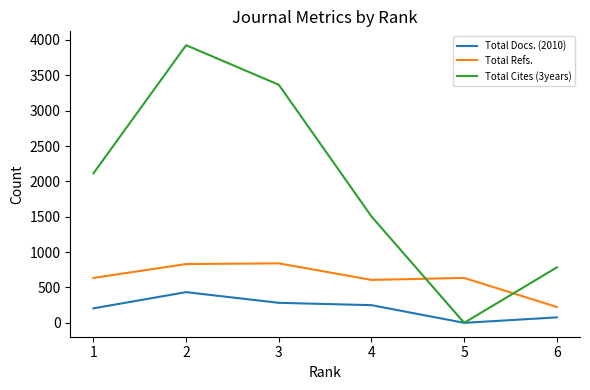

How many values in Total Cites (3years) are above zero?

5